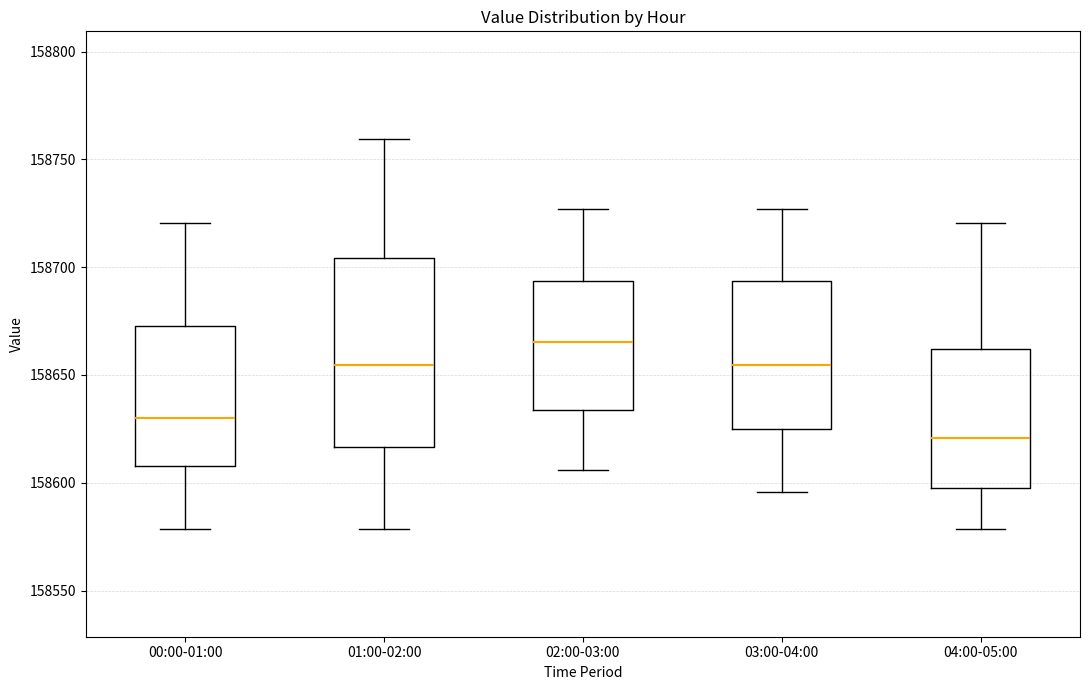

Where does the median line of the box for 00:00-01:00 sit on the y-axis? The values are not printed on the chart, so give them approximately, as read against the axis.

158630